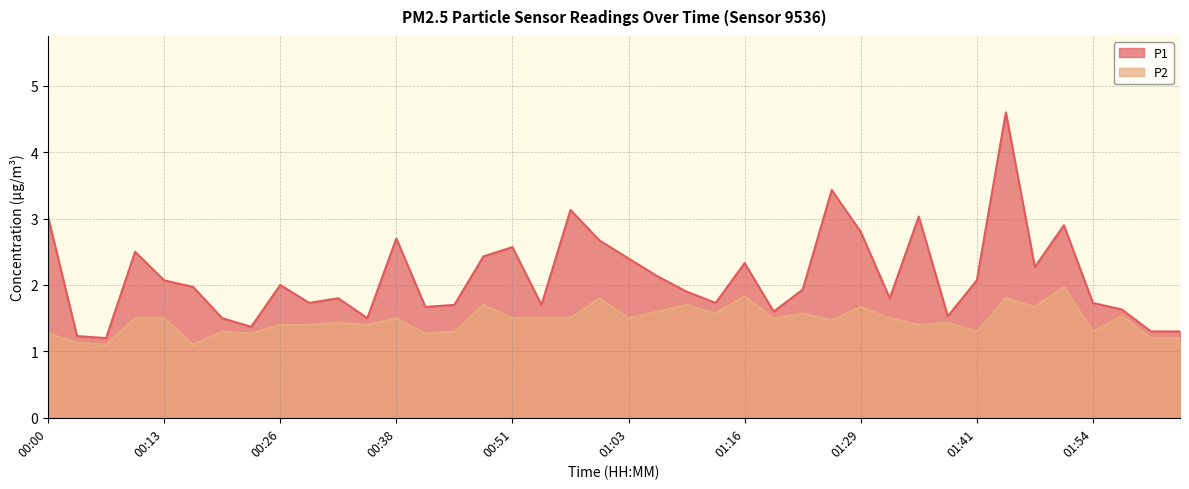

The P1 series shows 2.4 at 01:38. True or false?

False